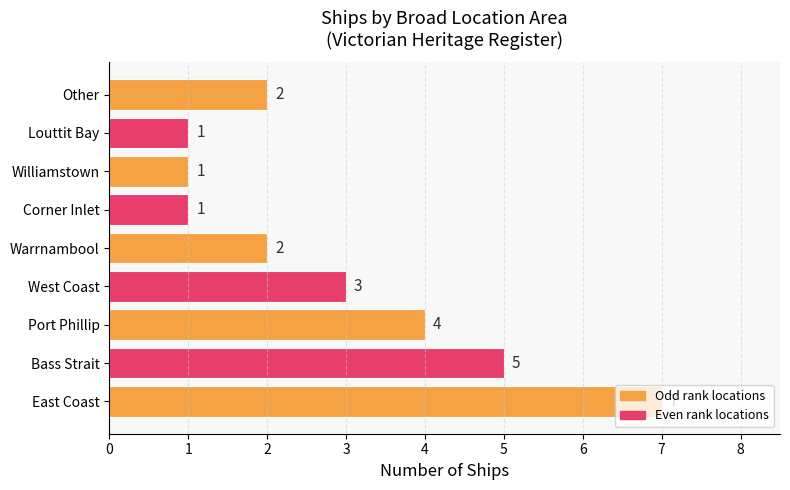

What is the change in value from East Coast to Other?

-5